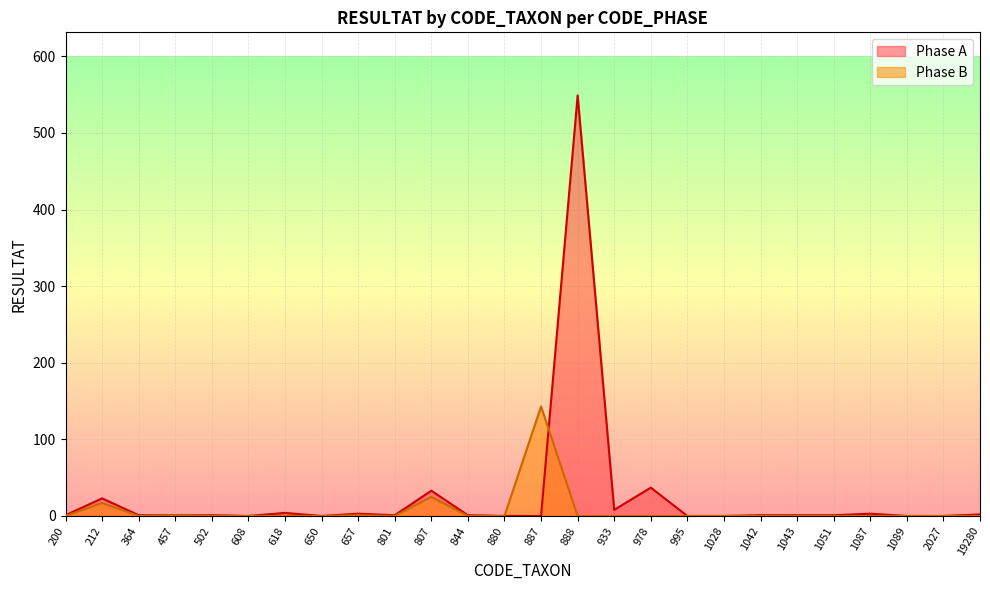

What is the average value of the Phase A series?

26